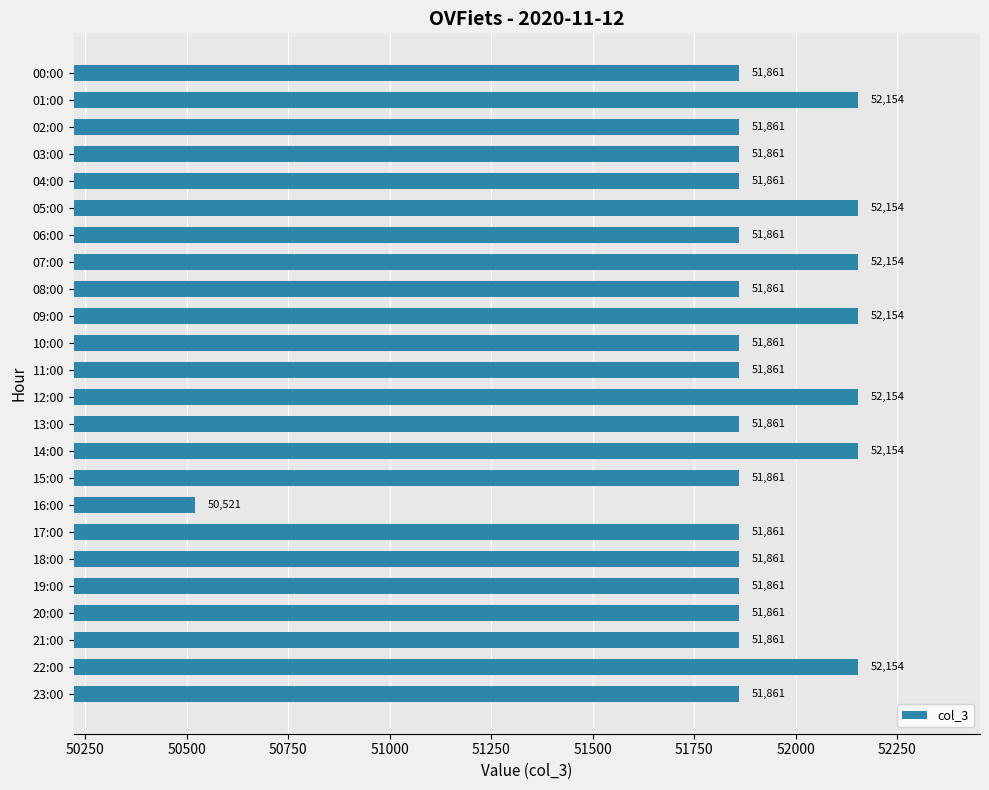

What is the average value?

51891